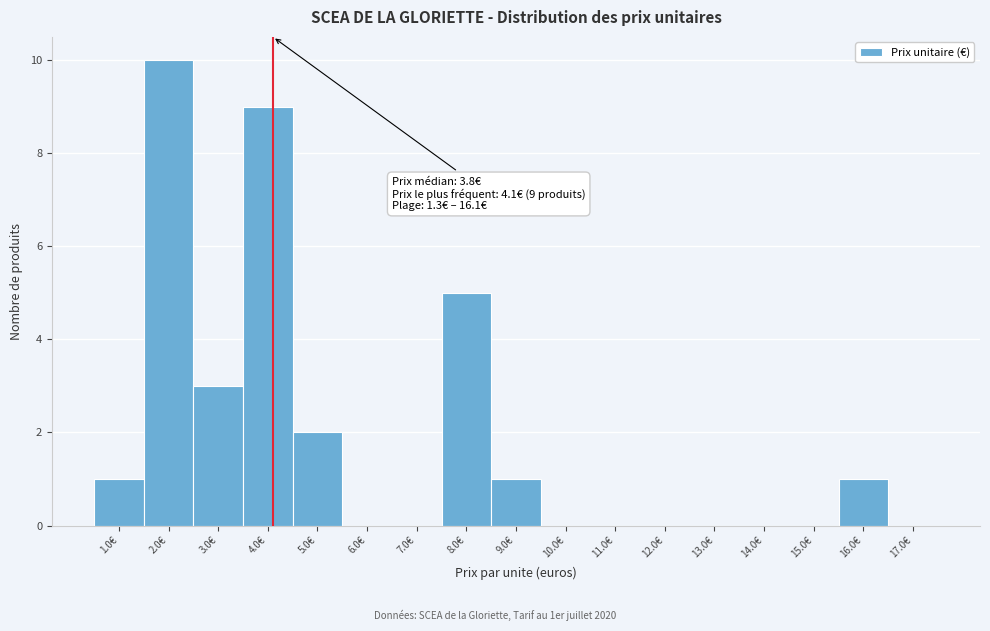

Which range on the x-axis has the tallest bar?

1.5 to 2.5